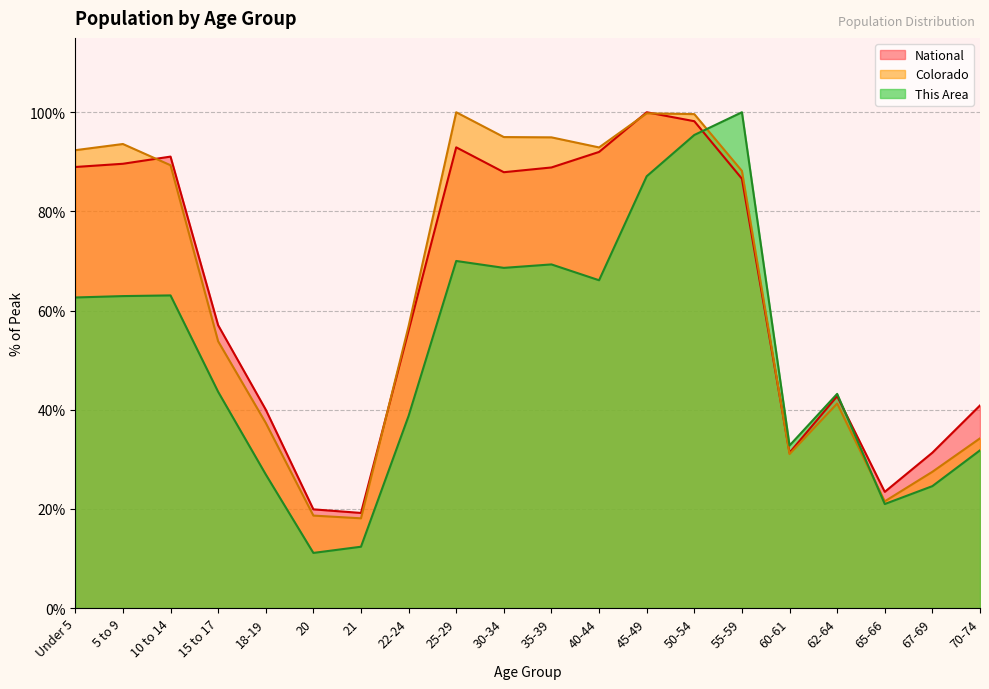

Does the chart have visible grid lines?

Yes